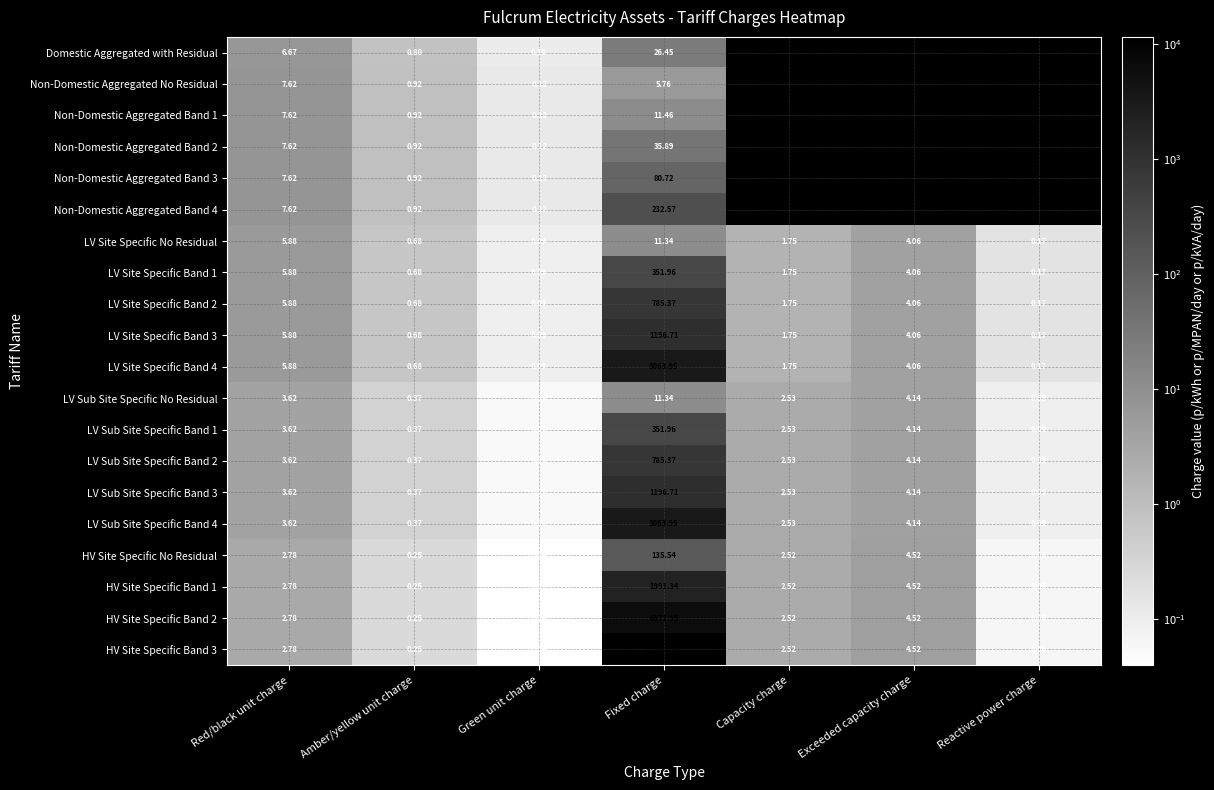

Between Capacity charge and Red/black unit charge, which is larger?

Red/black unit charge